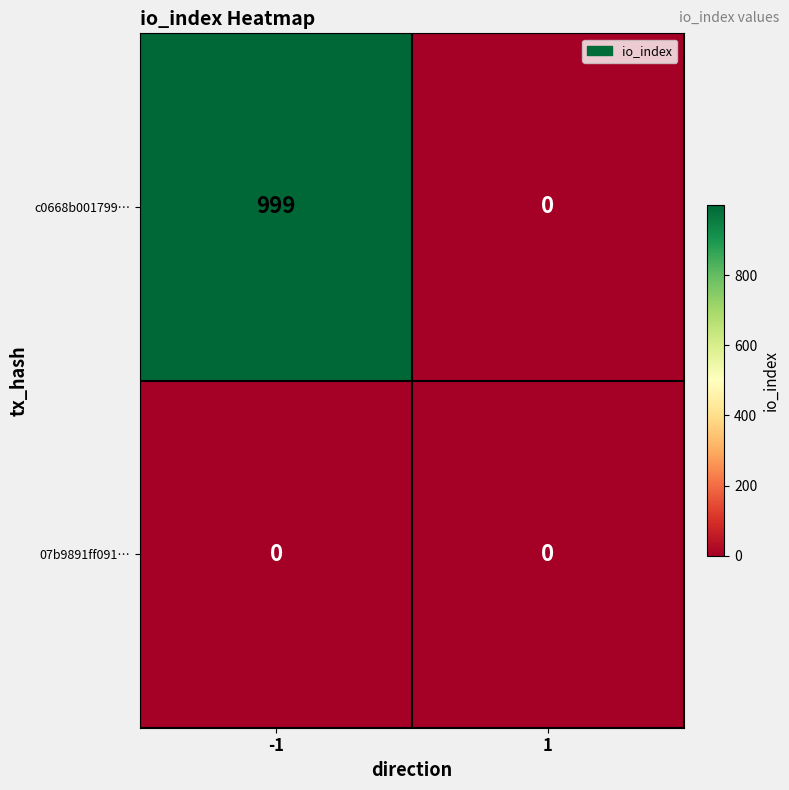

Rank the categories by c0668b001799… value from highest to lowest.

-1, 1